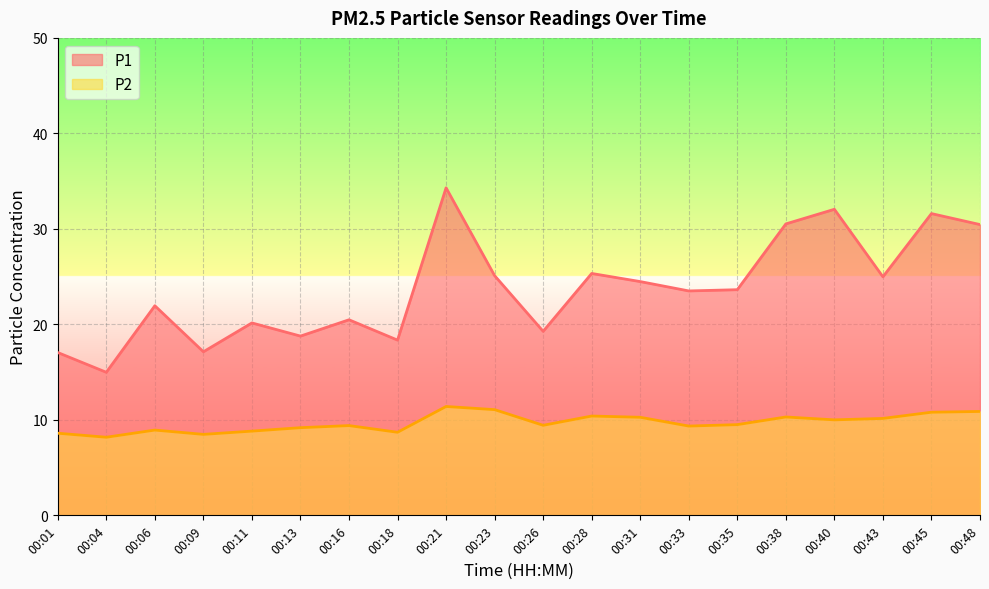

In P1, how many points are higher than both neighbors (excluding endpoints)?

7